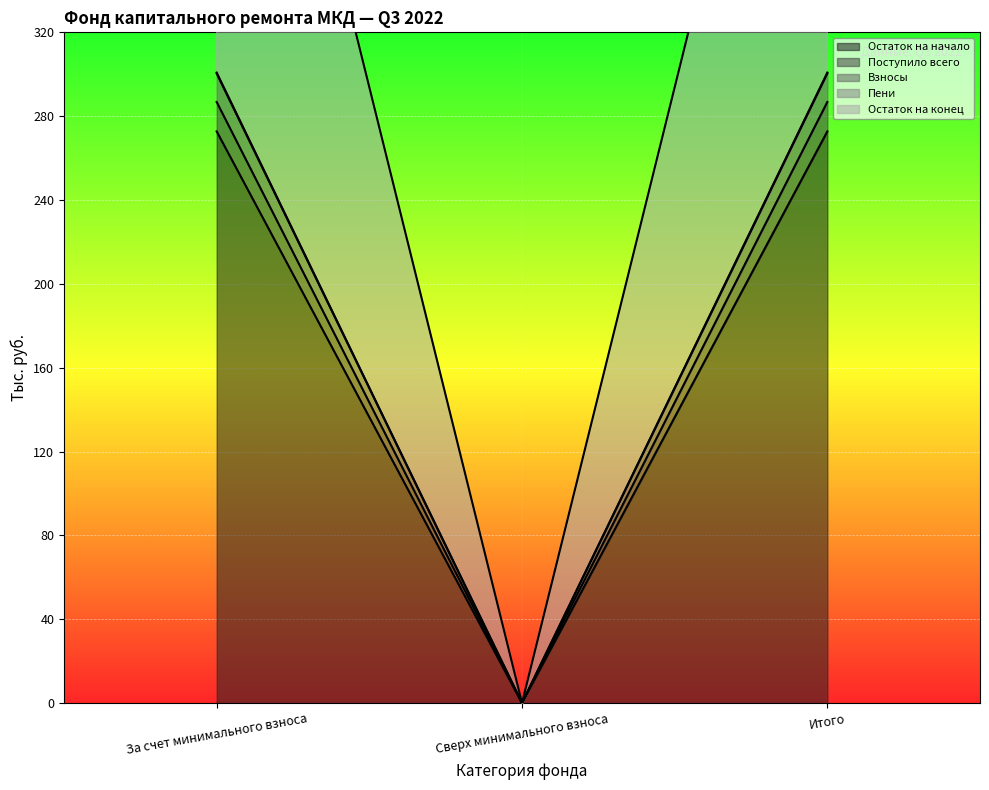

How many lines are shown in the chart?

5